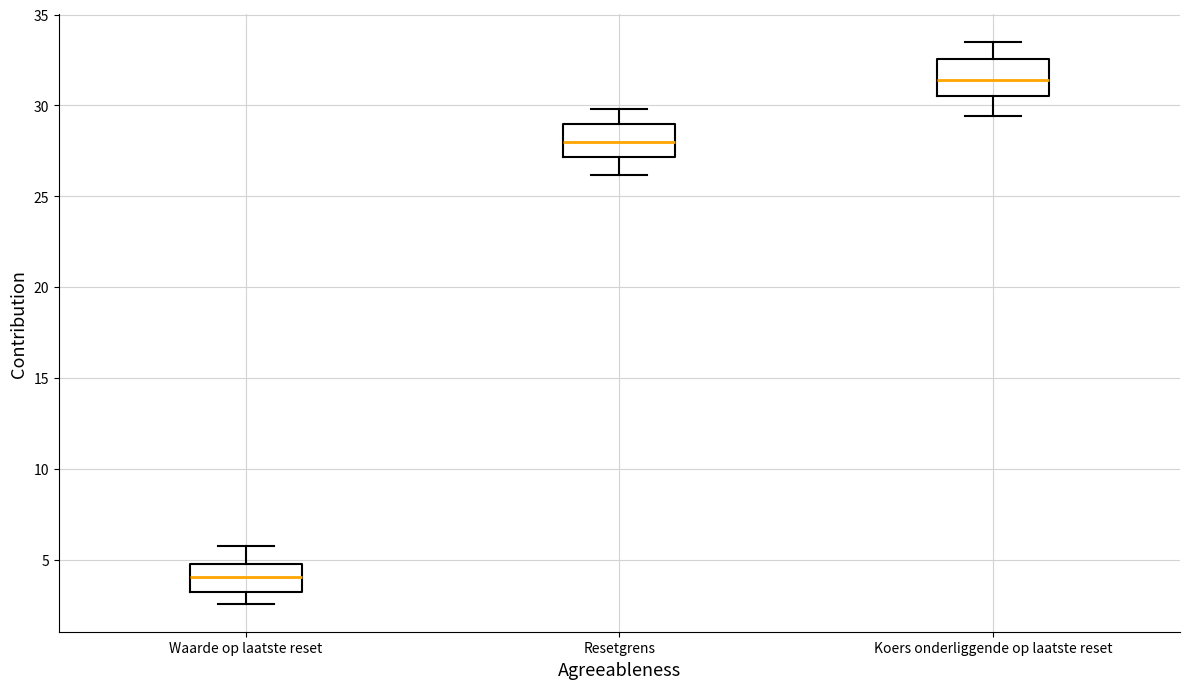

Reading left to right, transcribe this box plot: for each box, give where its median line is, the range the box spans, and where its two whiskers end, as read against the y-axis. The values are not printed on the chart, so give them approximately, as read against the axis.

Waarde op laatste reset: median 4.0, box 3.0 to 4.5, whiskers 2.5 to 5.5
Resetgrens: median 28.0, box 27.0 to 29.0, whiskers 26.0 to 30.0
Koers onderliggende op laatste reset: median 31.5, box 30.5 to 32.5, whiskers 29.5 to 33.5